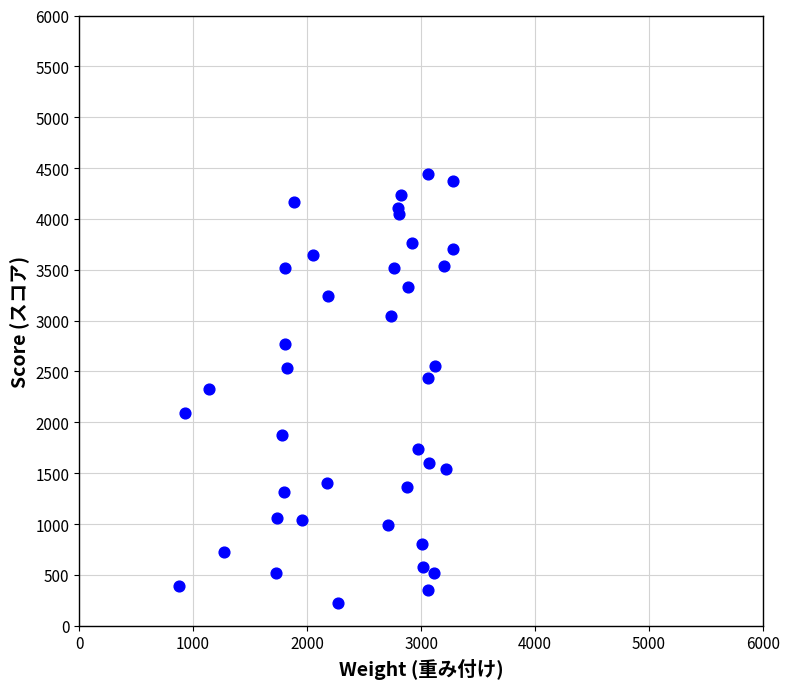

What is the range of X values (max minus min)?

2407.2